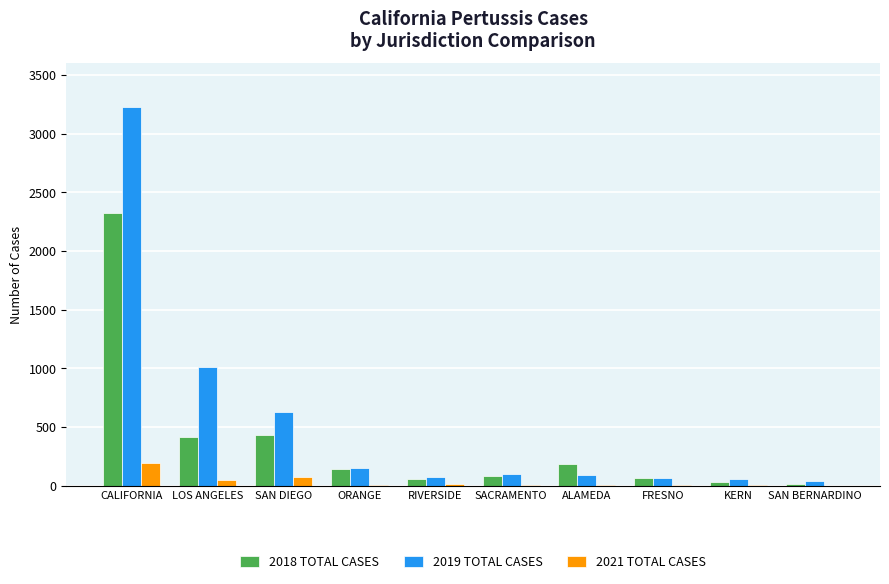

At which category is the sum across all series the highest?

CALIFORNIA